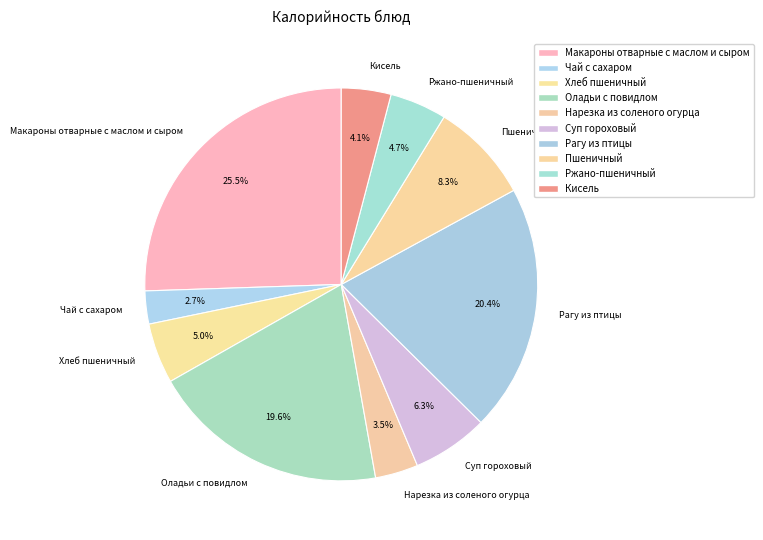

Is the sum of Нарезка из соленого огурца and Ржано-пшеничный greater than half?

No